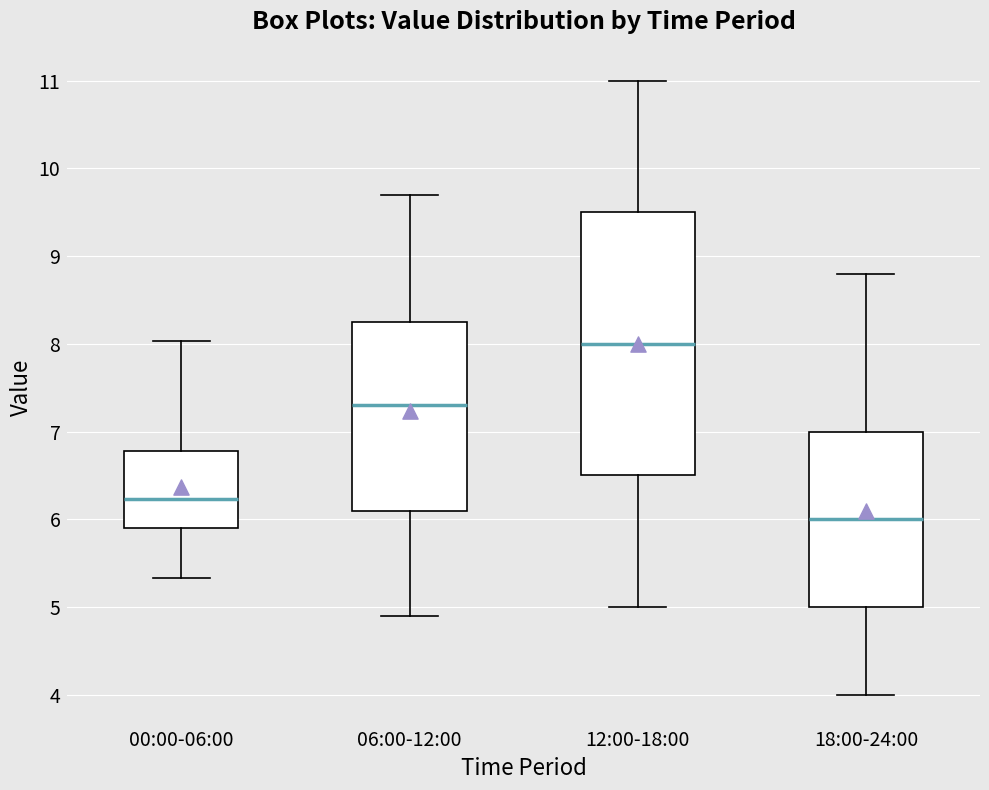

Reading left to right, read every box against the y-axis: the position of its median line, the range the box covers, and the ends of its whiskers. The values are not printed on the chart, so give them approximately, as read against the axis.

00:00-06:00: median 6.2, box 5.9 to 6.8, whiskers 5.3 to 8.0
06:00-12:00: median 7.3, box 6.1 to 8.3, whiskers 4.9 to 9.7
12:00-18:00: median 8.0, box 6.5 to 9.5, whiskers 5.0 to 11.0
18:00-24:00: median 6.0, box 5.0 to 7.0, whiskers 4.0 to 8.8